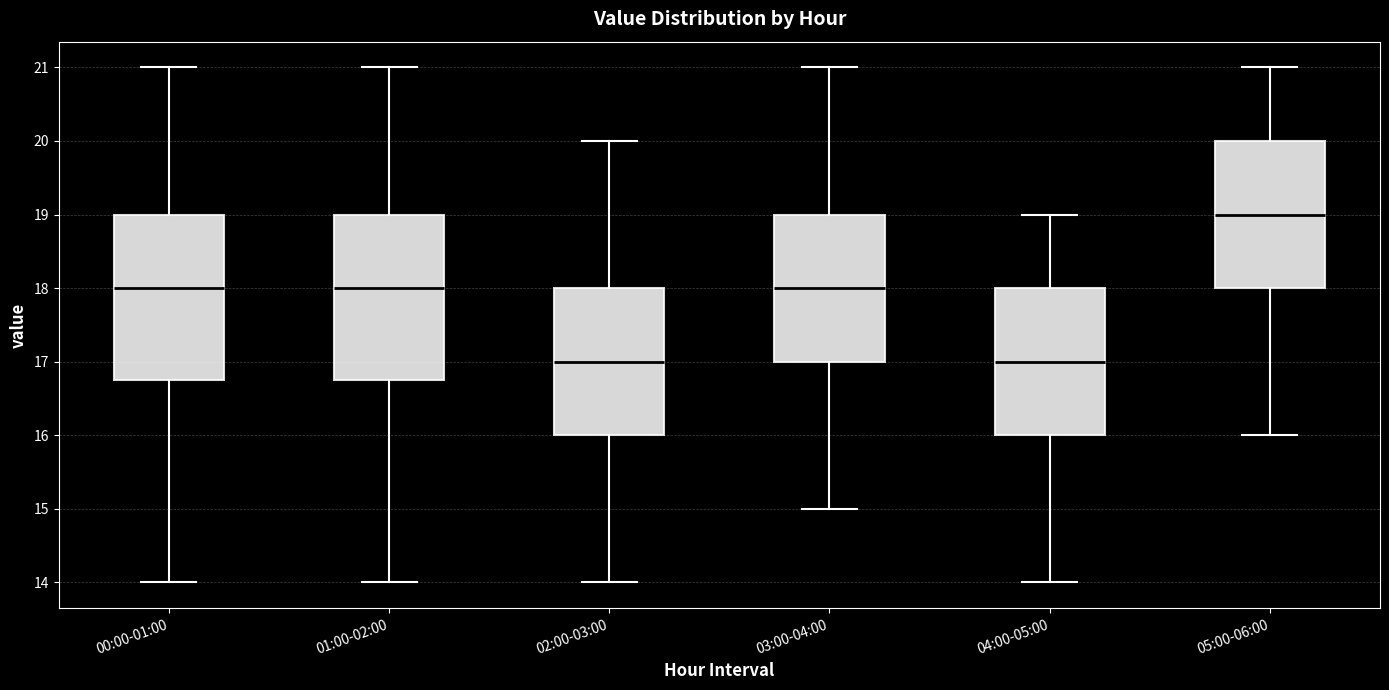

Reading left to right, transcribe this box plot: for each box, give where its median line is, the range the box spans, and where its two whiskers end, as read against the y-axis. The values are not printed on the chart, so give them approximately, as read against the axis.

00:00-01:00: median 18.0, box 16.8 to 19.0, whiskers 14.0 to 21.0
01:00-02:00: median 18.0, box 16.8 to 19.0, whiskers 14.0 to 21.0
02:00-03:00: median 17.0, box 16.0 to 18.0, whiskers 14.0 to 20.0
03:00-04:00: median 18.0, box 17.0 to 19.0, whiskers 15.0 to 21.0
04:00-05:00: median 17.0, box 16.0 to 18.0, whiskers 14.0 to 19.0
05:00-06:00: median 19.0, box 18.0 to 20.0, whiskers 16.0 to 21.0